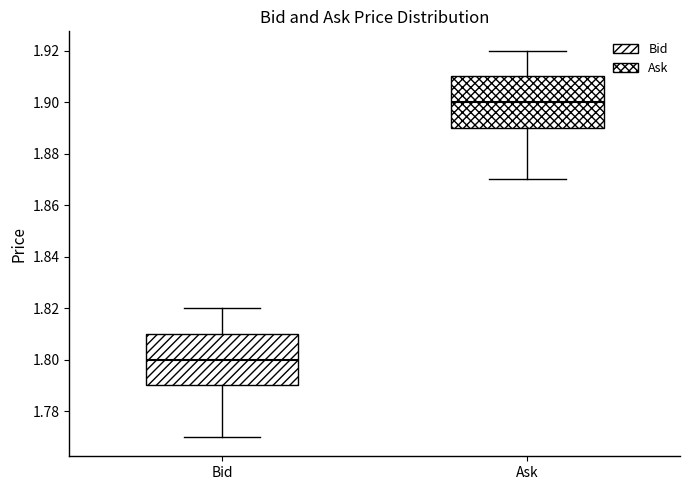

Where does the lower whisker of the box for Ask end on the y-axis? The values are not printed on the chart, so give them approximately, as read against the axis.

1.87